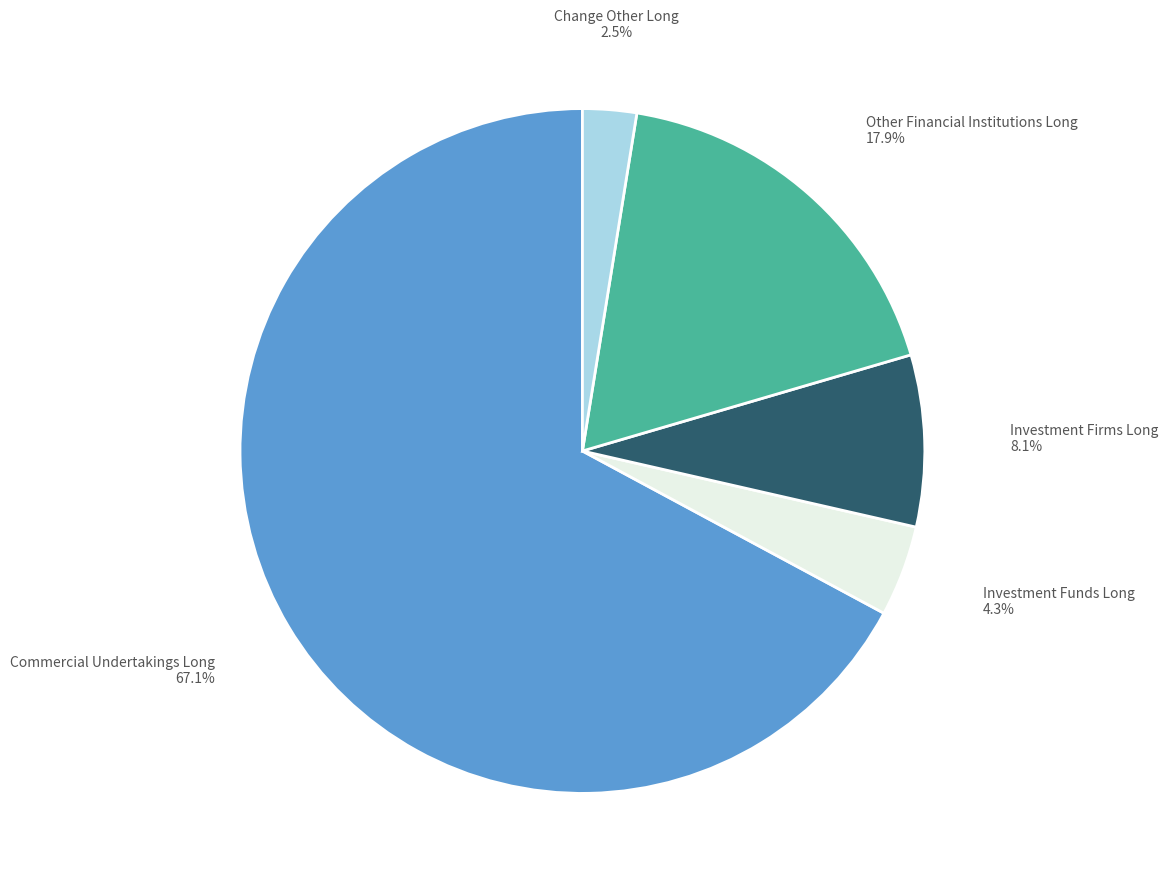

Is there a majority slice in this chart?

Yes